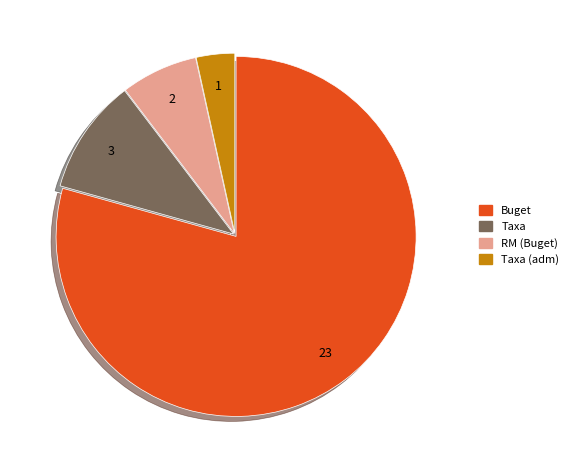

Is there a majority slice in this chart?

Yes